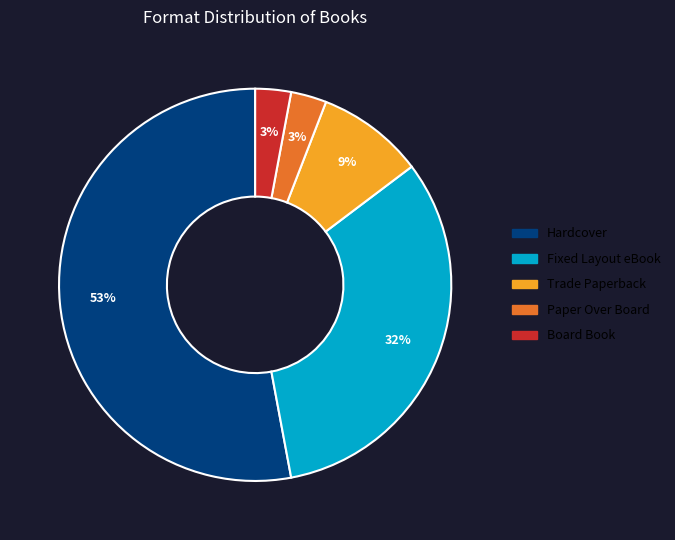

Is there a majority slice in this chart?

Yes